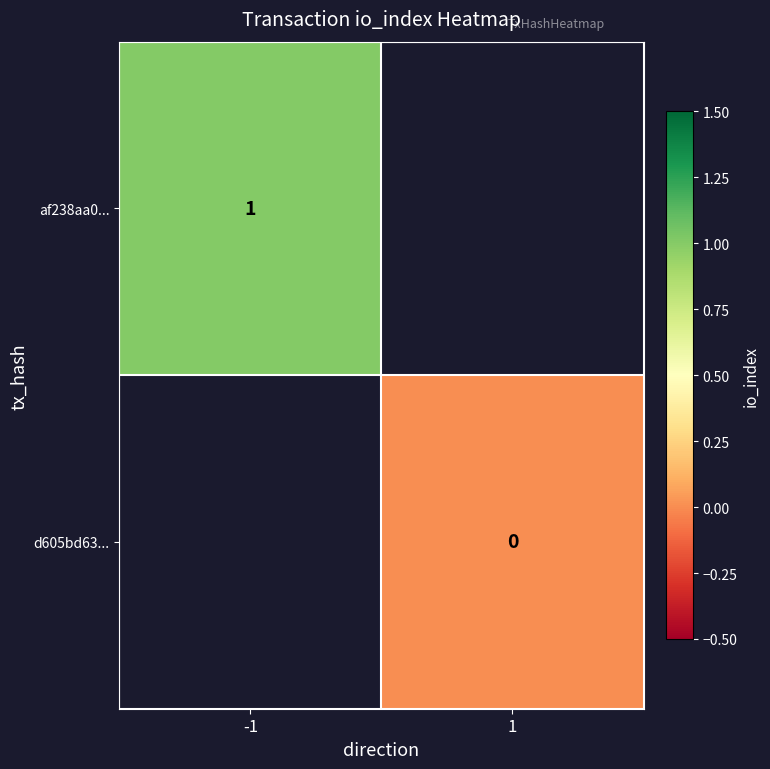

At which category does the chart reach its minimum across all series?

1